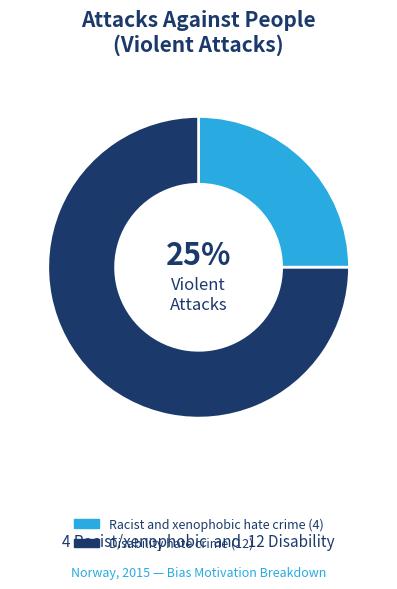

Which category has the smallest portion of the pie?

Racist and xenophobic hate crime